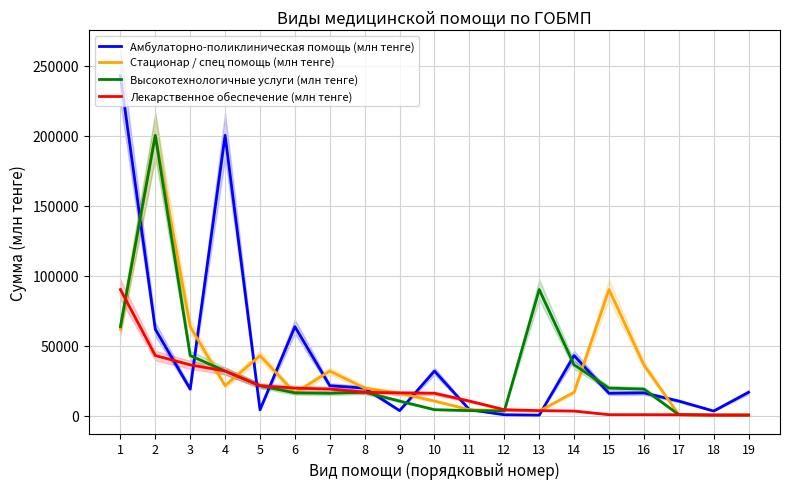

Is it true that Амбулаторно-поликлиническая помощь (млн тенге) equals 15097.9 at 17?

False